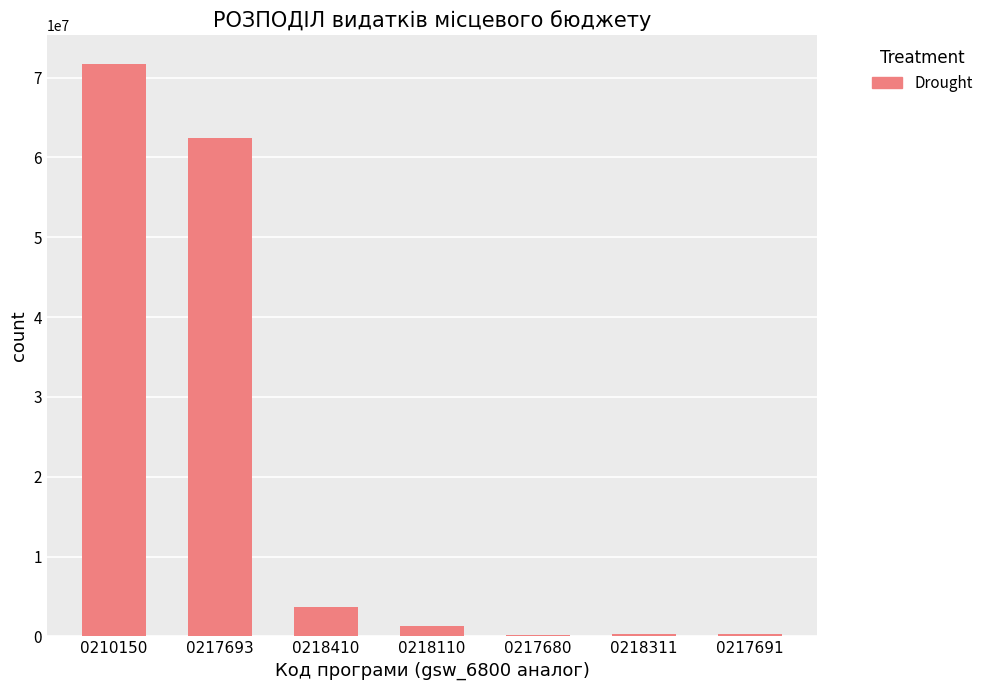

What is the sum of all values?

139964970